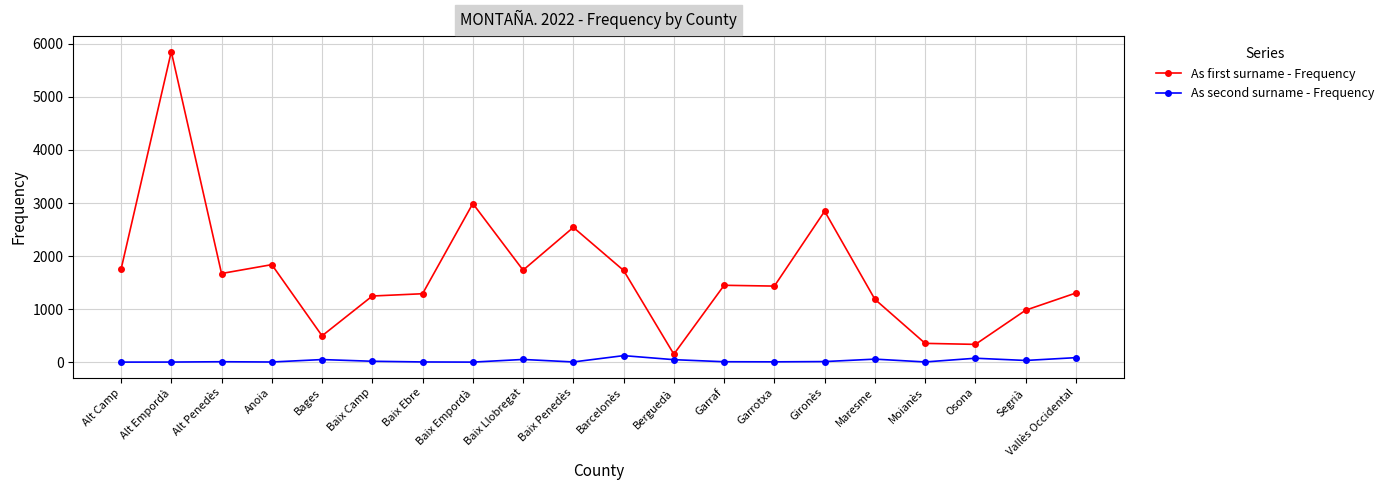

What are all the series names shown in the legend?

As first surname - Frequency, As second surname - Frequency